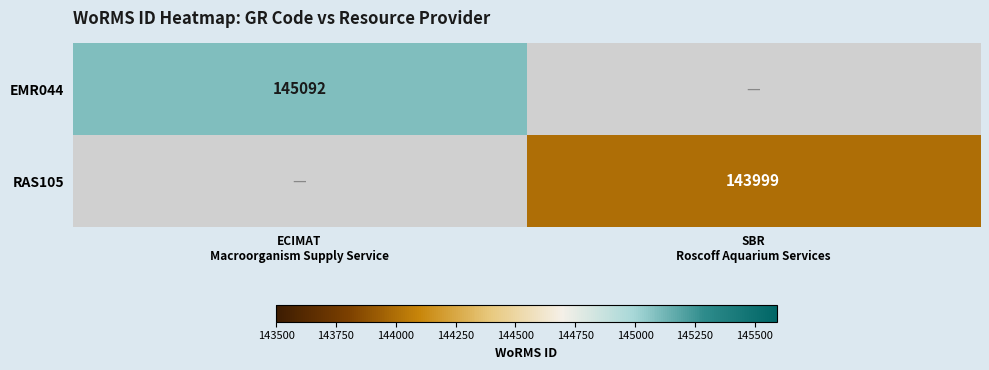

Where is EMR044 nearest to the value 145092?

ECIMAT Macroorganism Supply Service